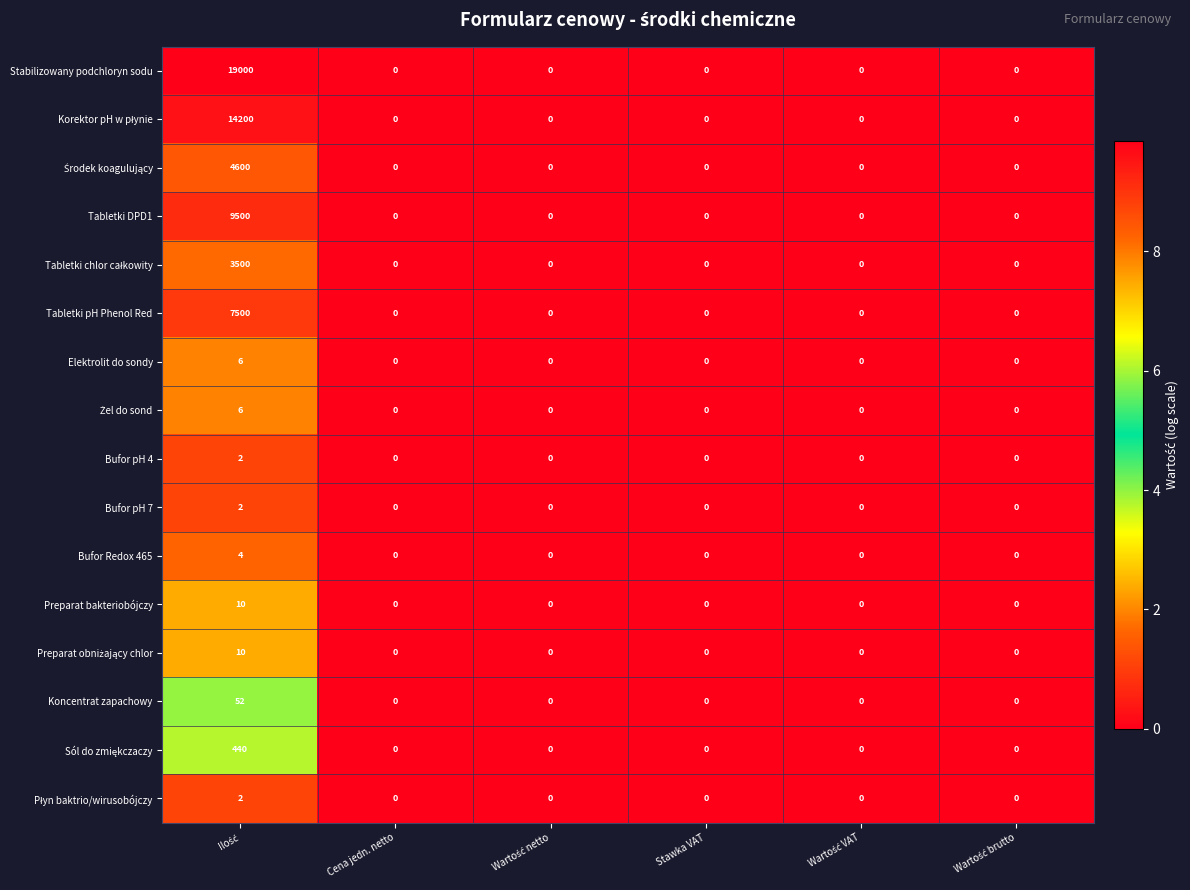

Which series has the largest total across all categories?

Stabilizowany podchloryn sodu